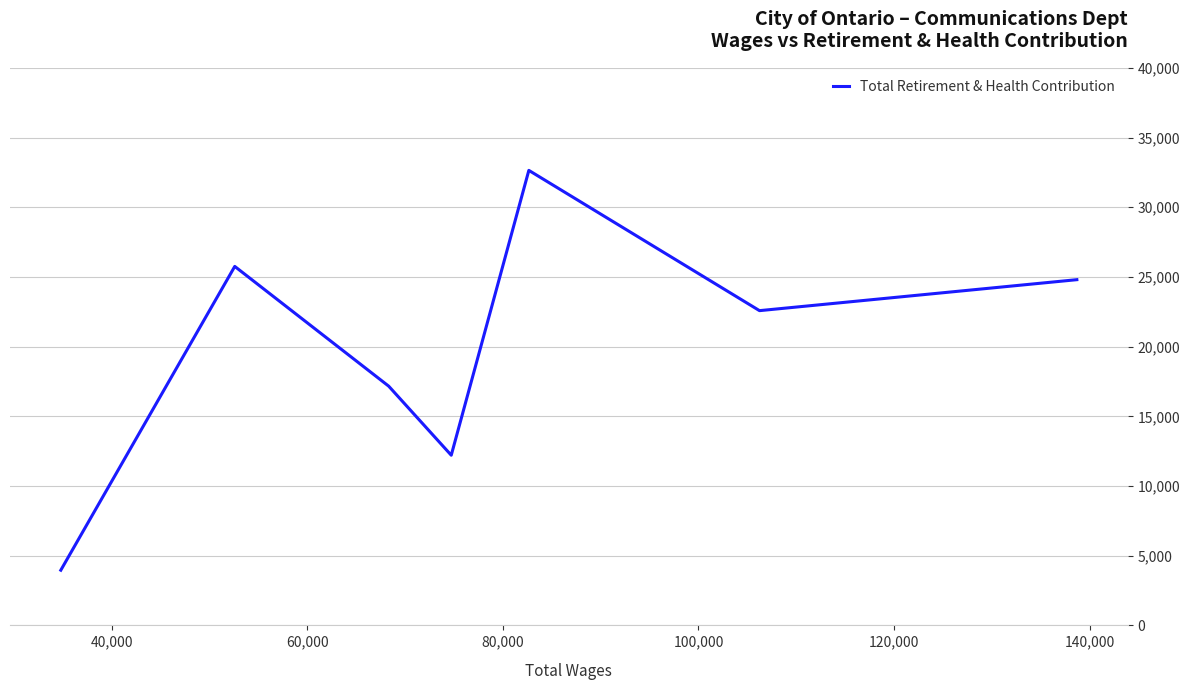

Which has a higher value, 120,000 or 140,000?

120,000